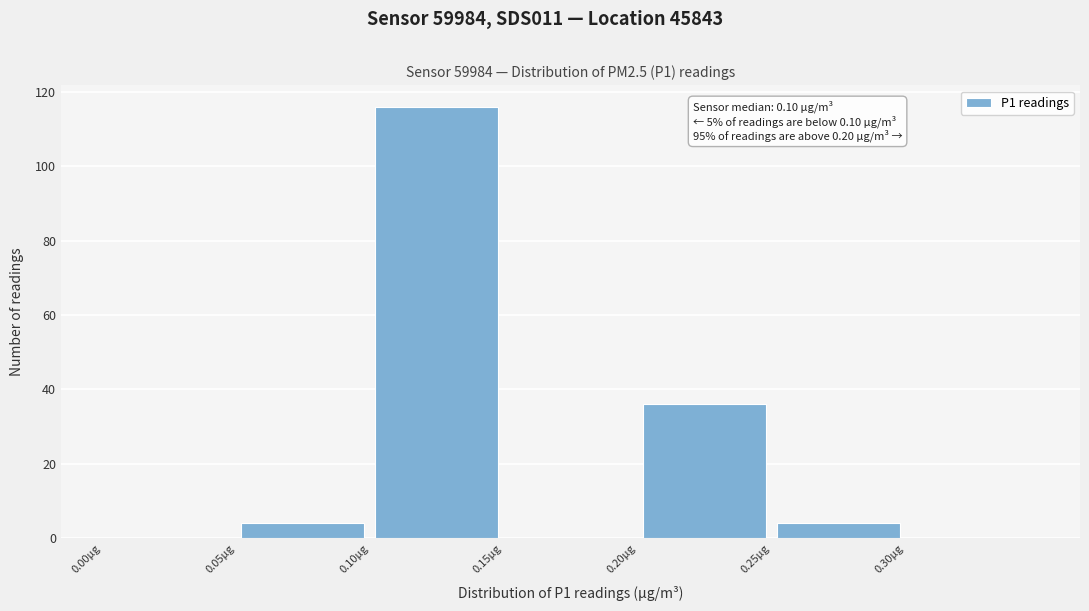

Which range on the x-axis has the tallest bar?

0.10 to 0.15